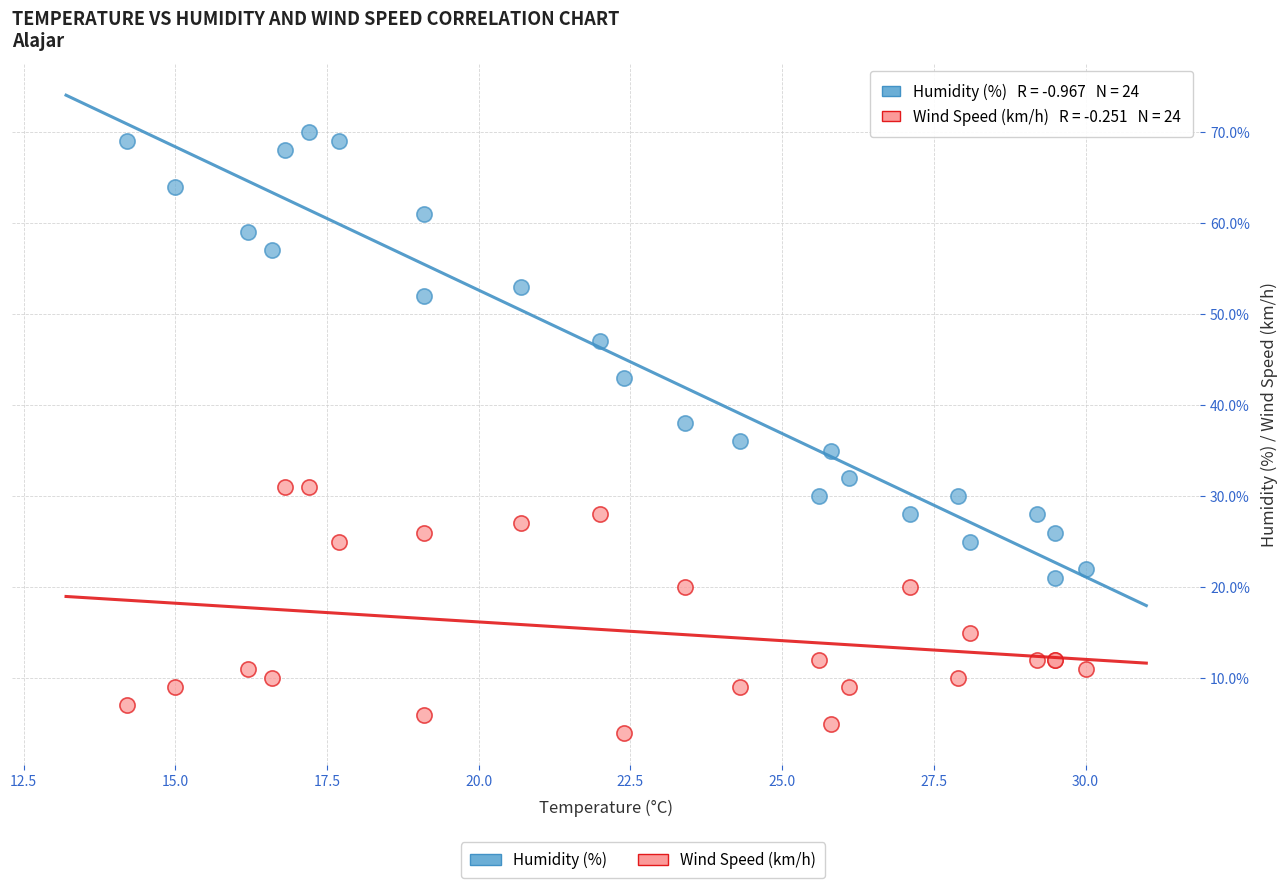

Which series has the largest Y range (max minus min)?

Humidity (%)